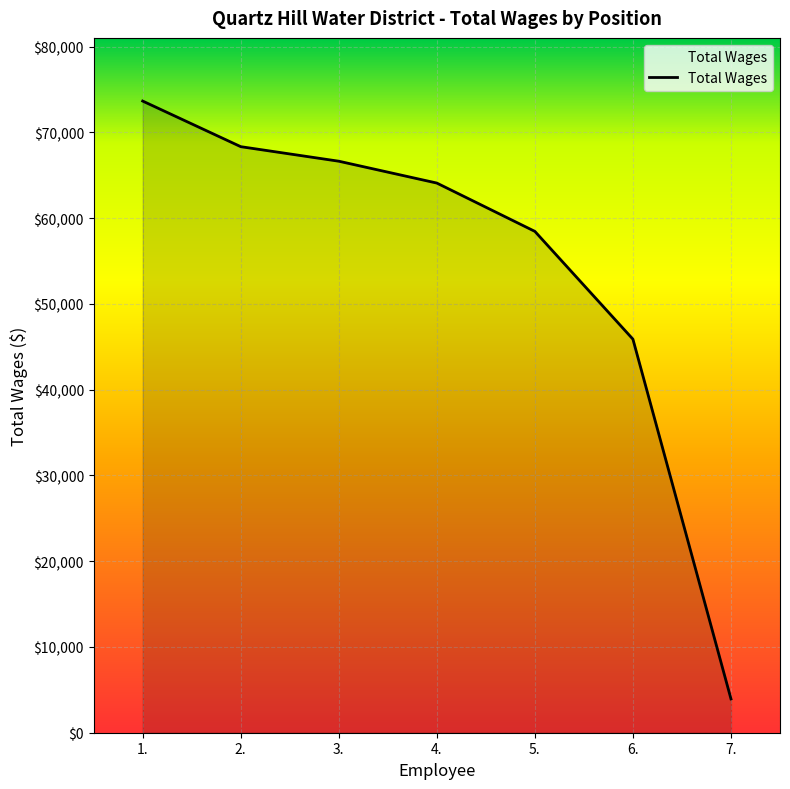

What is the difference between the maximum and minimum values?

69713